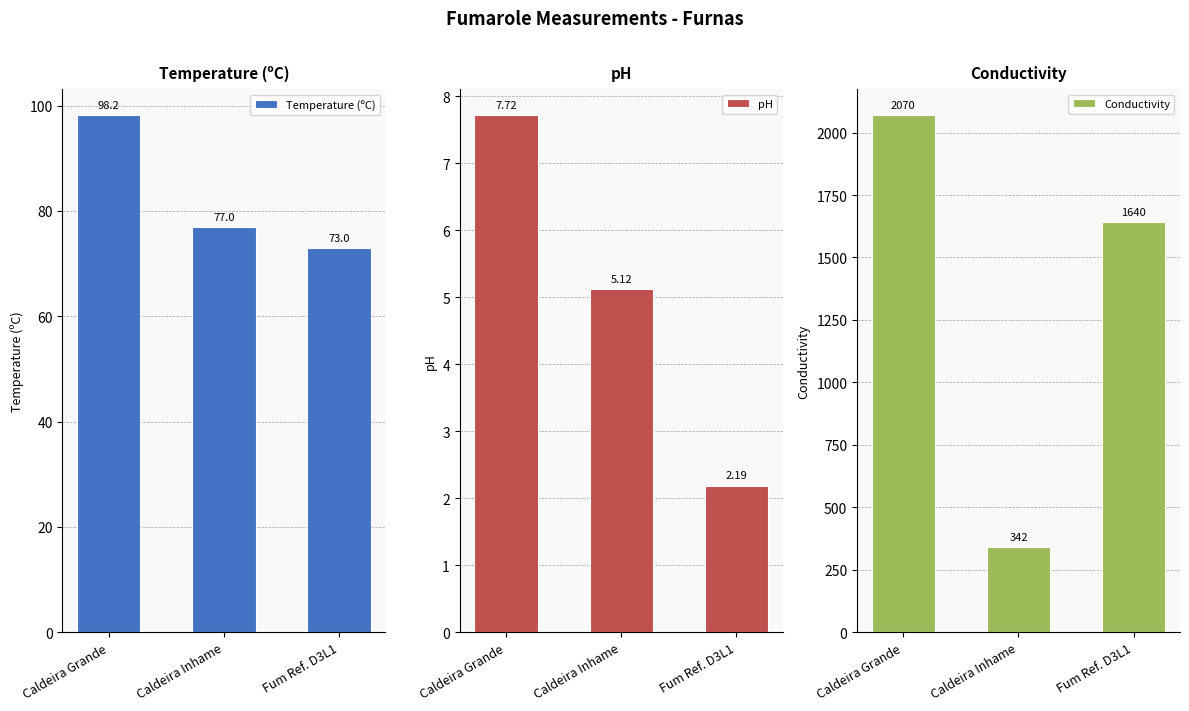

What is the label of the 2nd bar from the left?

Caldeira Inhame